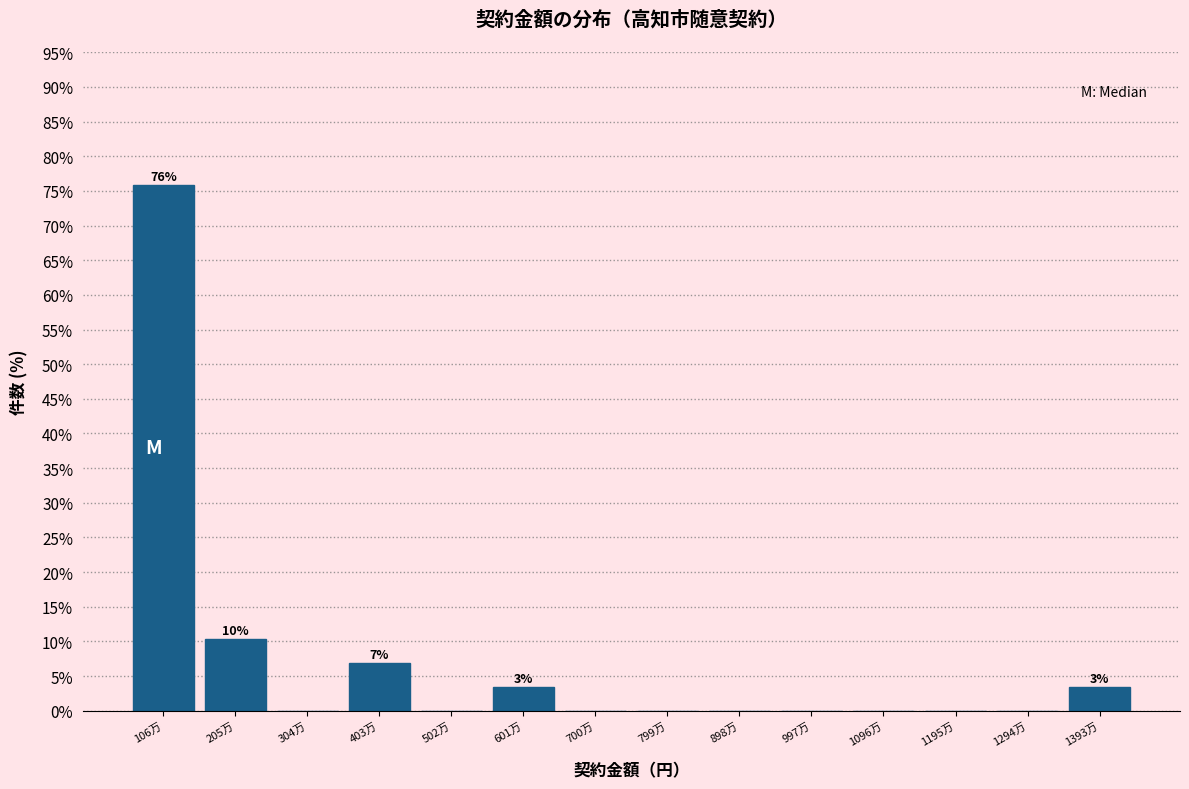

Reading left to right, extract all data points from this chart.

106万=75.9	205万=10.3	304万=0.0	403万=6.9	502万=0.0	601万=3.4	700万=0.0	799万=0.0	898万=0.0	997万=0.0	1096万=0.0	1195万=0.0	1294万=0.0	1393万=3.4